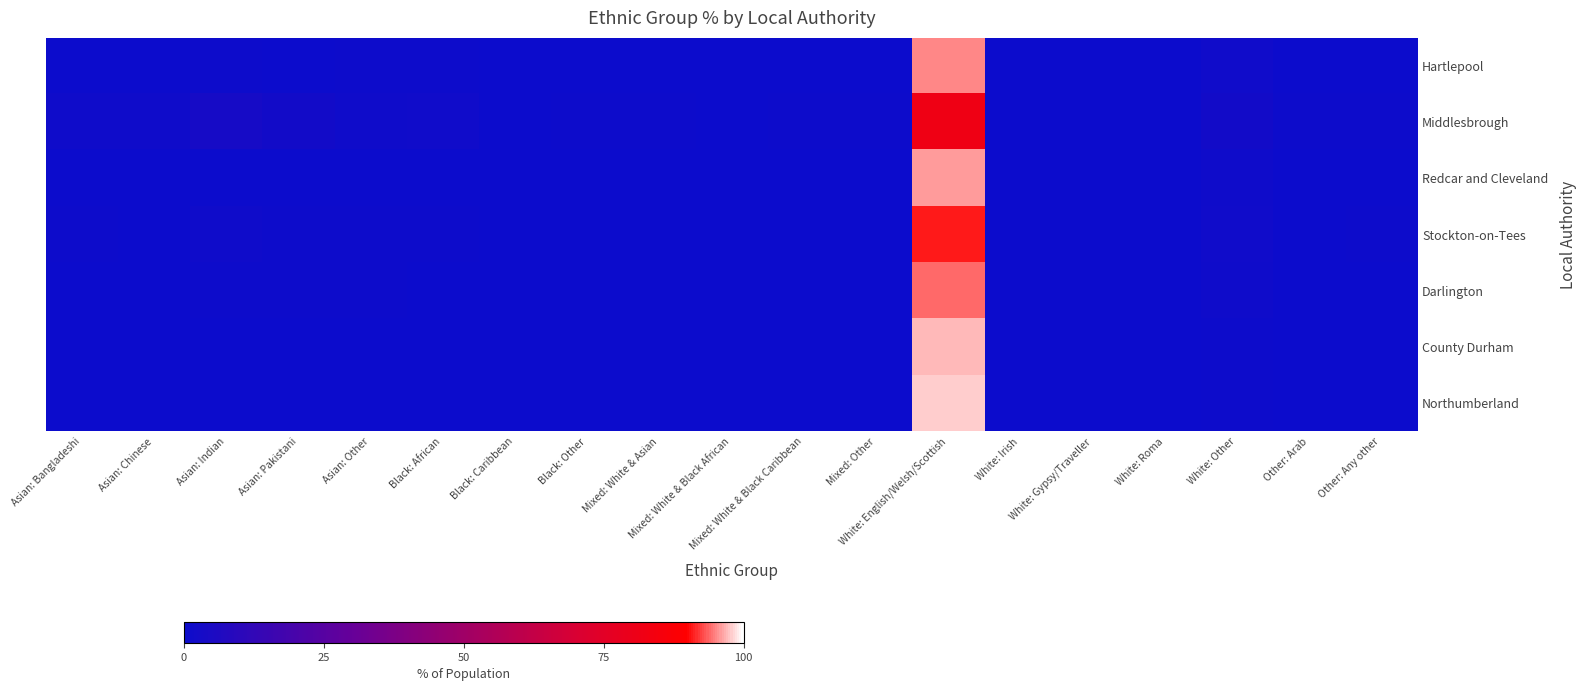

Rank the series by their maximum value, from lowest to highest.

Middlesbrough, Stockton-on-Tees, Darlington, Hartlepool, Redcar and Cleveland, County Durham, Northumberland